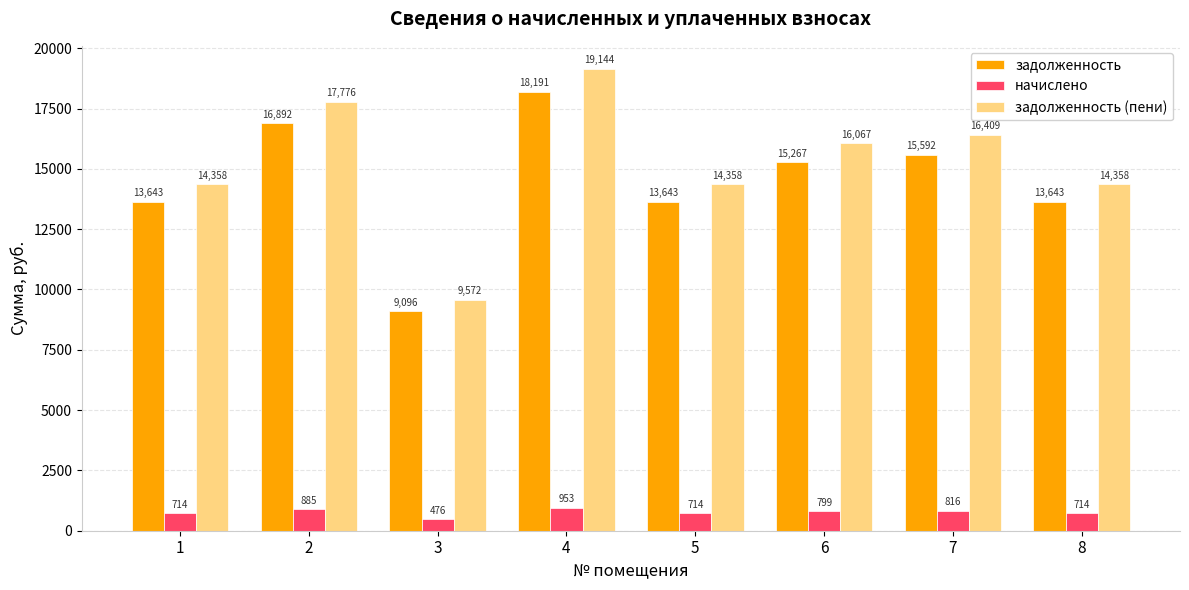

What is the difference between the maximum and minimum values in the задолженность series?

9095.5